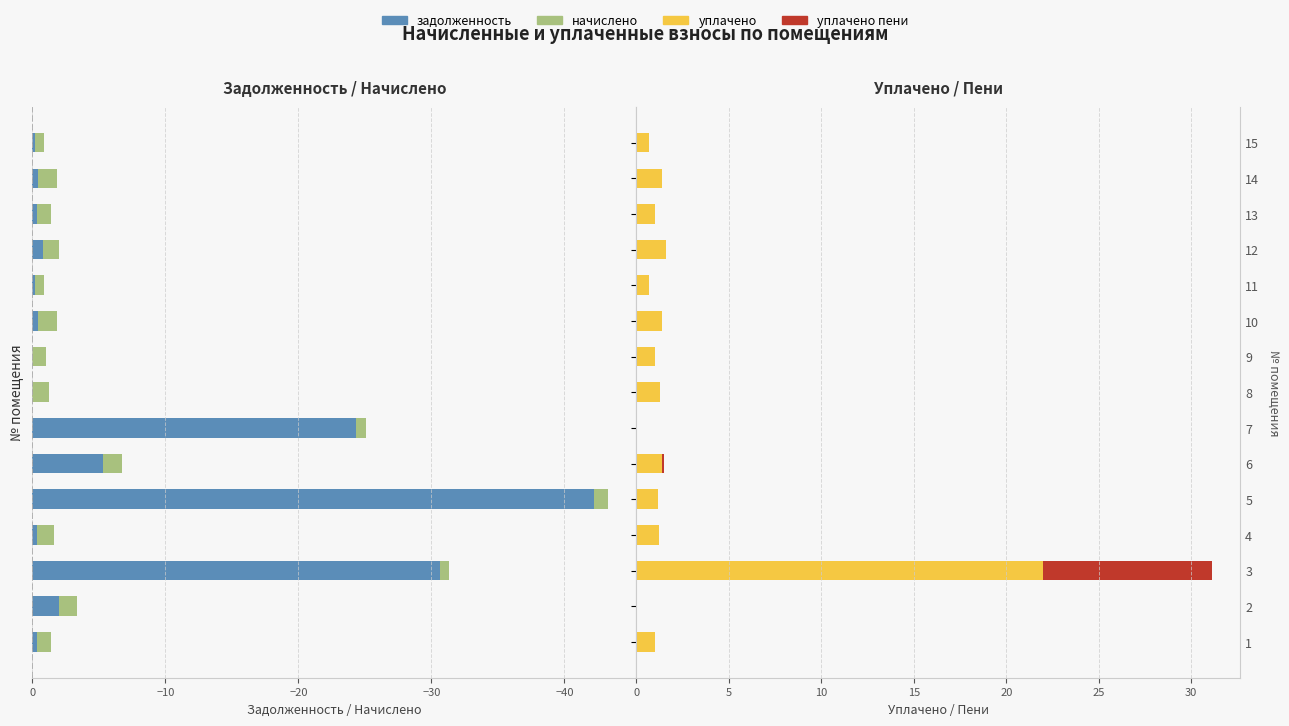

How many categories are shown in the chart?

15